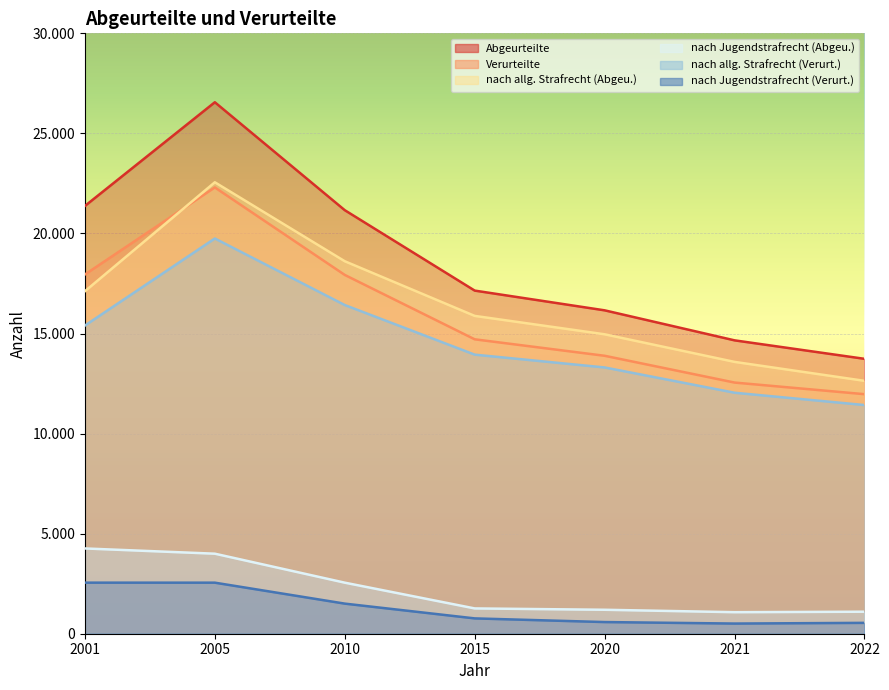

At how many categories does at least one series exceed 21888?

1